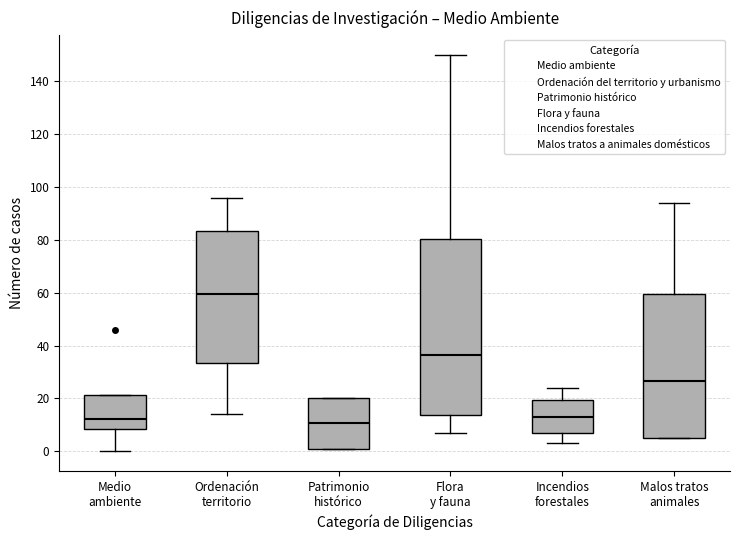

Reading left to right, read every box against the y-axis: the position of its median line, the range the box covers, and the ends of its whiskers. The values are not printed on the chart, so give them approximately, as read against the axis.

Medio ambiente: median 12, box 8 to 22, whiskers 0 to 22
Ordenación territorio: median 60, box 34 to 84, whiskers 14 to 96
Patrimonio histórico: median 10, box 2 to 20, whiskers 2 to 20
Flora y fauna: median 36, box 14 to 80, whiskers 8 to 150
Incendios forestales: median 14, box 6 to 20, whiskers 4 to 24
Malos tratos animales: median 26, box 6 to 60, whiskers 6 to 94